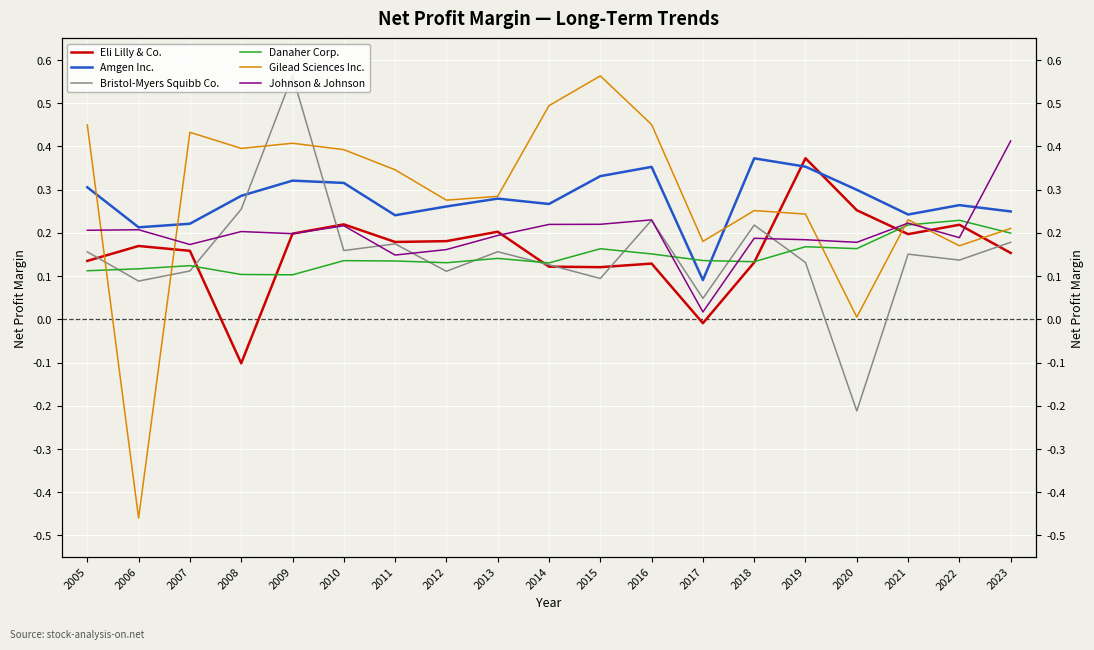

Reading left to right, transcribe all the data shown in this chart.

Eli Lilly & Co.: 0.1	0.2	0.2	-0.1	0.2	0.2	0.2	0.2	0.2	0.1	0.1	0.1	-0.0	0.1	0.4	0.3	0.2	0.2	0.2
Amgen Inc.: 0.3	0.2	0.2	0.3	0.3	0.3	0.2	0.3	0.3	0.3	0.3	0.4	0.1	0.4	0.4	0.3	0.2	0.3	0.2
Bristol-Myers Squibb Co.: 0.2	0.1	0.1	0.3	0.6	0.2	0.2	0.1	0.2	0.1	0.1	0.2	0.0	0.2	0.1	-0.2	0.2	0.1	0.2
Danaher Corp.: 0.1	0.1	0.1	0.1	0.1	0.1	0.1	0.1	0.1	0.1	0.2	0.2	0.1	0.1	0.2	0.2	0.2	0.2	0.2
Gilead Sciences Inc.: 0.4	-0.5	0.4	0.4	0.4	0.4	0.3	0.3	0.3	0.5	0.6	0.5	0.2	0.3	0.2	0.0	0.2	0.2	0.2
Johnson & Johnson: 0.2	0.2	0.2	0.2	0.2	0.2	0.1	0.2	0.2	0.2	0.2	0.2	0.0	0.2	0.2	0.2	0.2	0.2	0.4